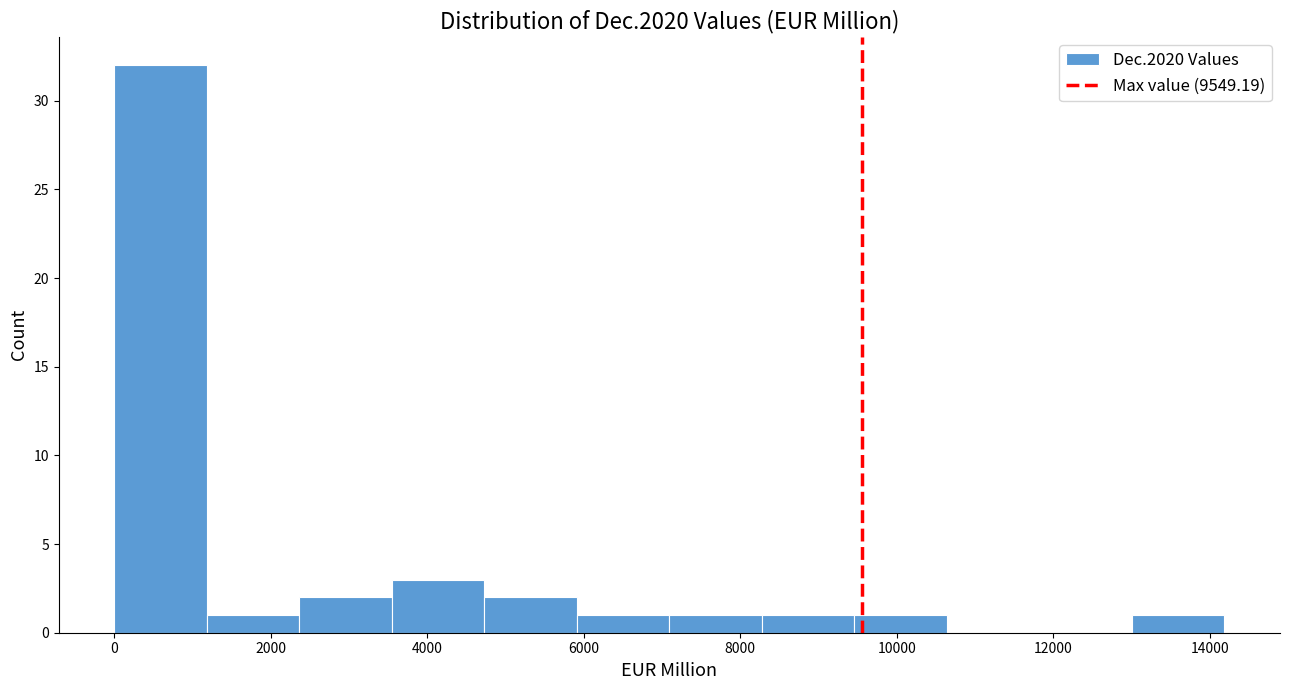

Reading left to right, list every bar in this chart as the range it spans on the x-axis followed by its height. Neither the bar edges nor the heights are printed on the chart, so give them approximately, as read against the axes.

0 to 1200: 32
1200 to 2400: 1
2400 to 3600: 2
3600 to 4800: 3
4800 to 6000: 2
6000 to 7000: 1
7000 to 8200: 1
8200 to 9400: 1
9400 to 10600: 1
10600 to 11800: 0
11800 to 13000: 0
13000 to 14200: 1